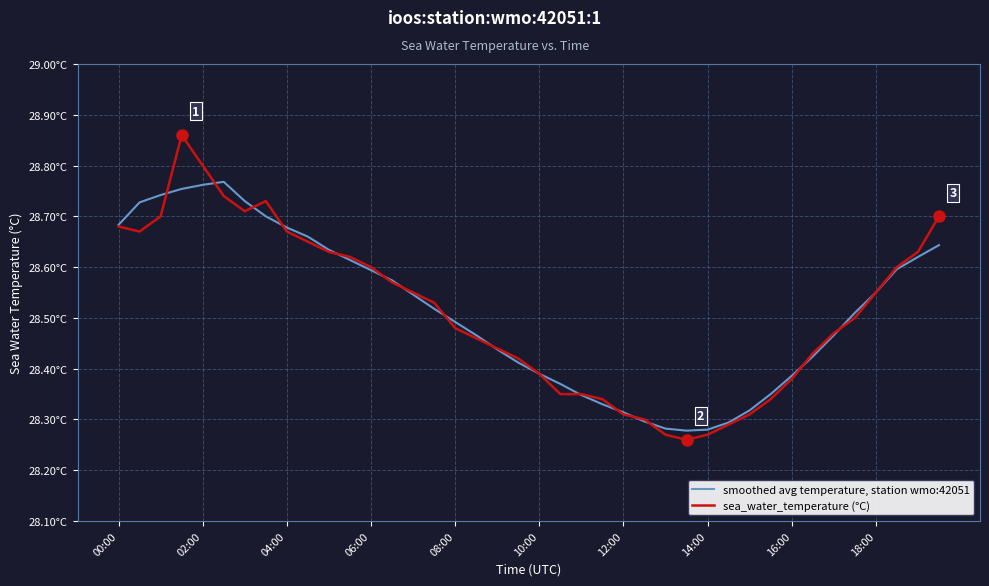

True or false: sea_water_temperature (°C) and smoothed avg temperature, station wmo:42051 cross at least once.

True